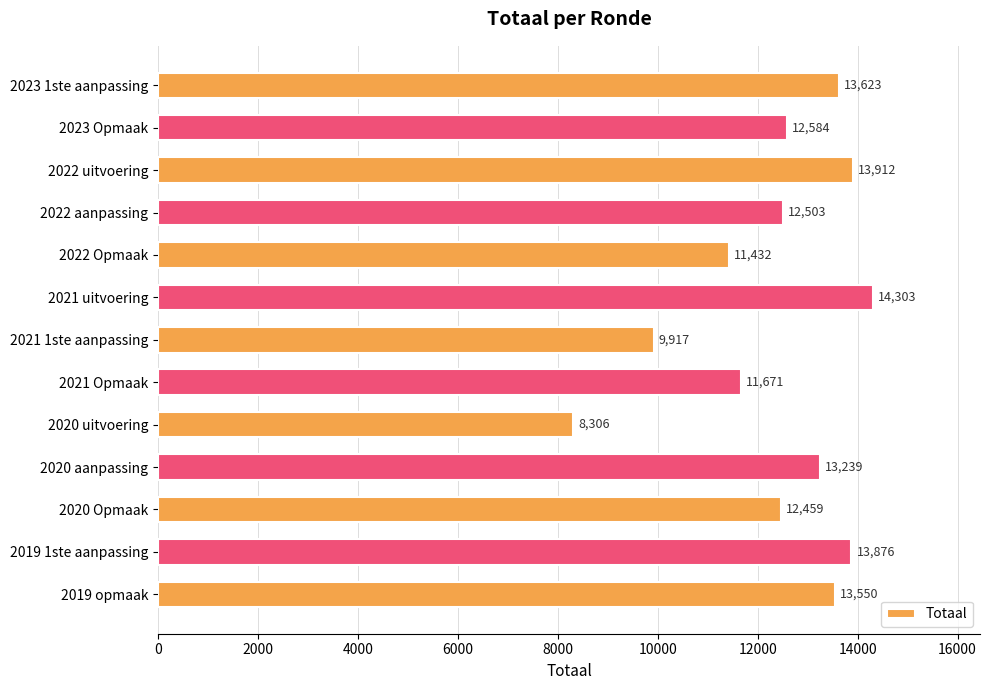

List the labels in order of value, largest first.

2021 uitvoering, 2022 uitvoering, 2019 1ste aanpassing, 2023 1ste aanpassing, 2019 opmaak, 2020 aanpassing, 2023 Opmaak, 2022 aanpassing, 2020 Opmaak, 2021 Opmaak, 2022 Opmaak, 2021 1ste aanpassing, 2020 uitvoering